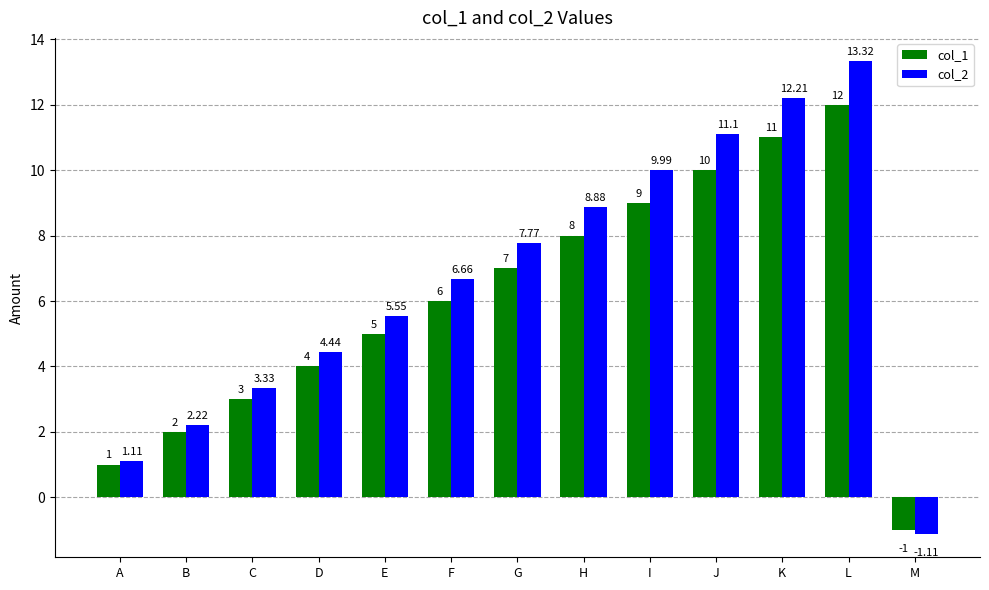

At which label is col_1 closest to 5?

E